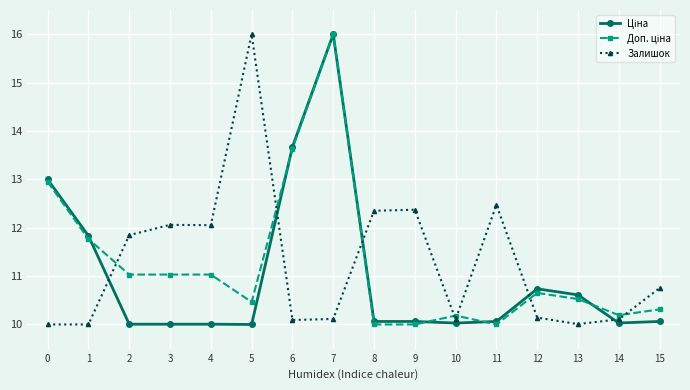

Which category has the highest value in the Залишок series?

5